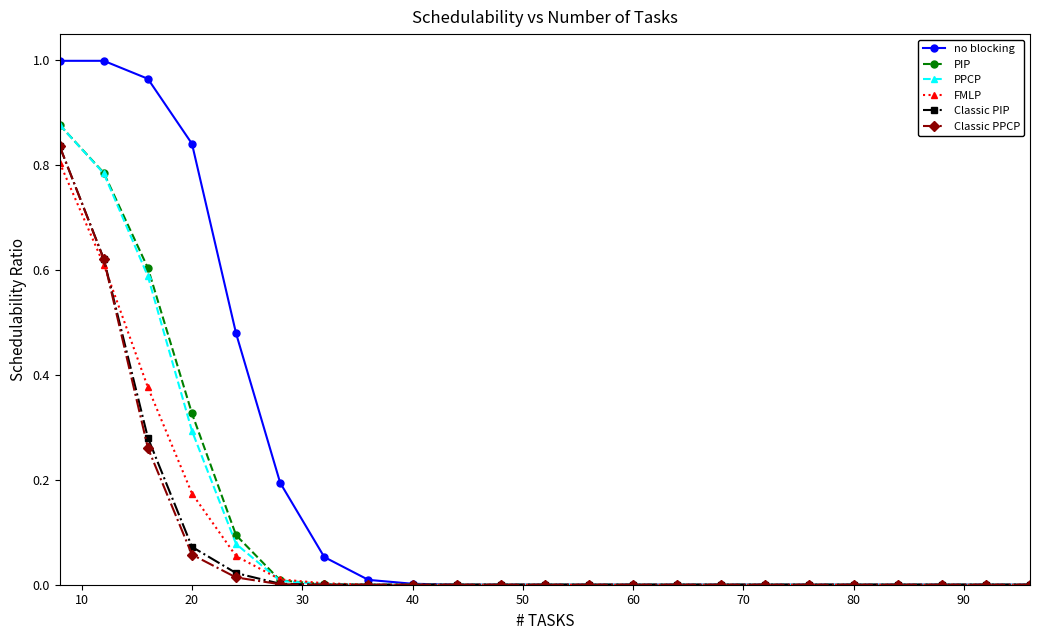

Which series has the largest range (max minus min)?

no blocking